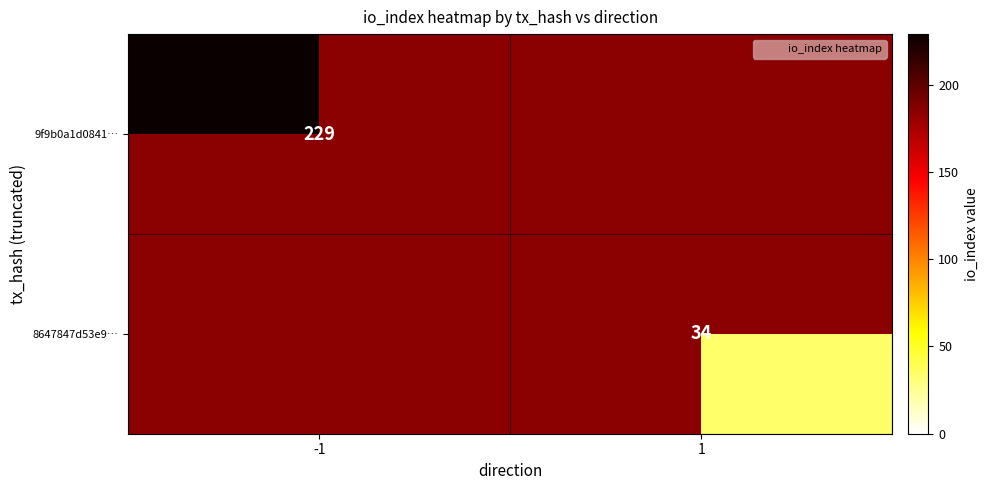

At 1, list the series in order from smallest to largest.

9f9b0a1d0841…, 8647847d53e9…